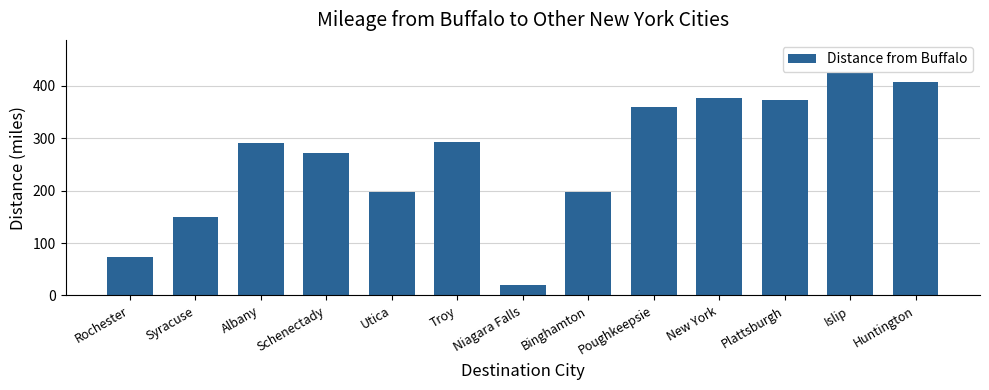

Read the value at Huntington.

408